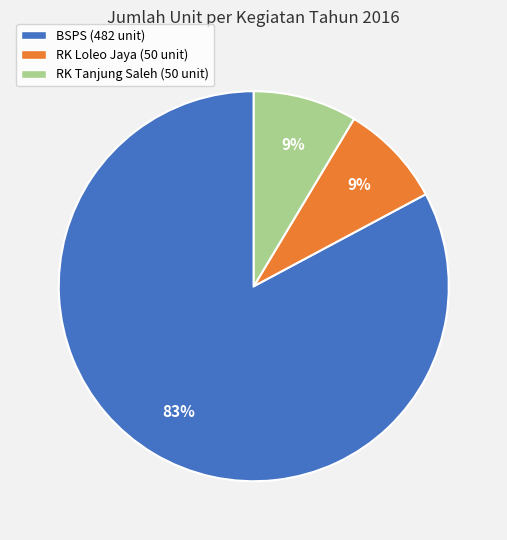

To the nearest percent, what portion does RK Tanjung Saleh (50 unit) represent?

9%